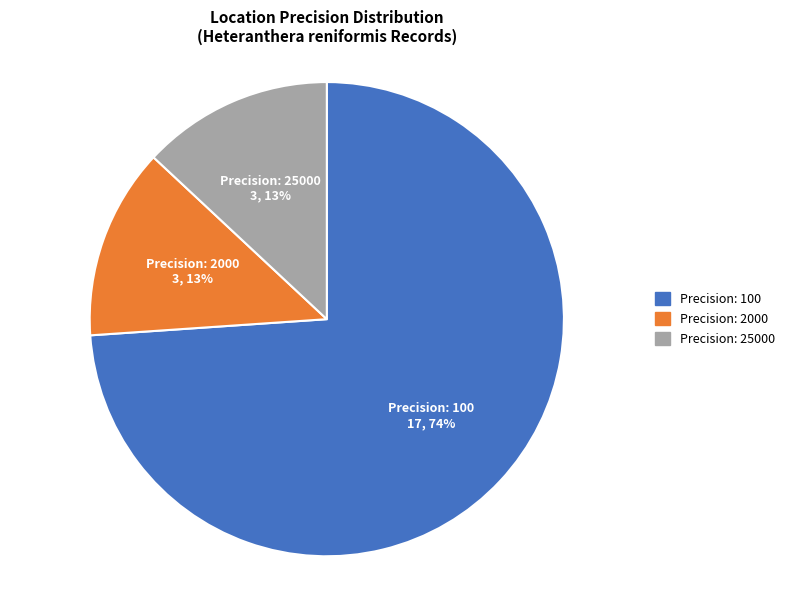

Do Precision: 2000 and Precision: 100 together represent more than half of the pie?

Yes